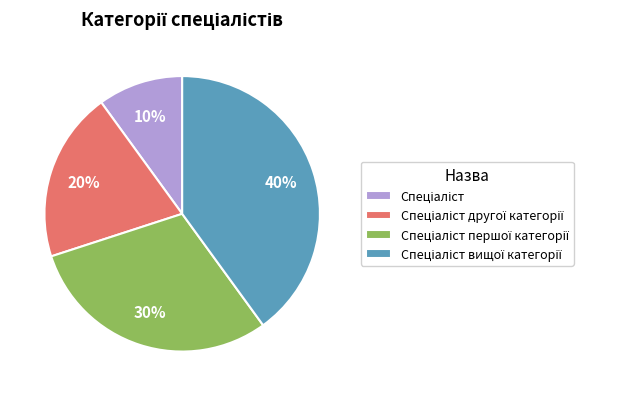

To the nearest percent, what is the average slice percentage?

25%